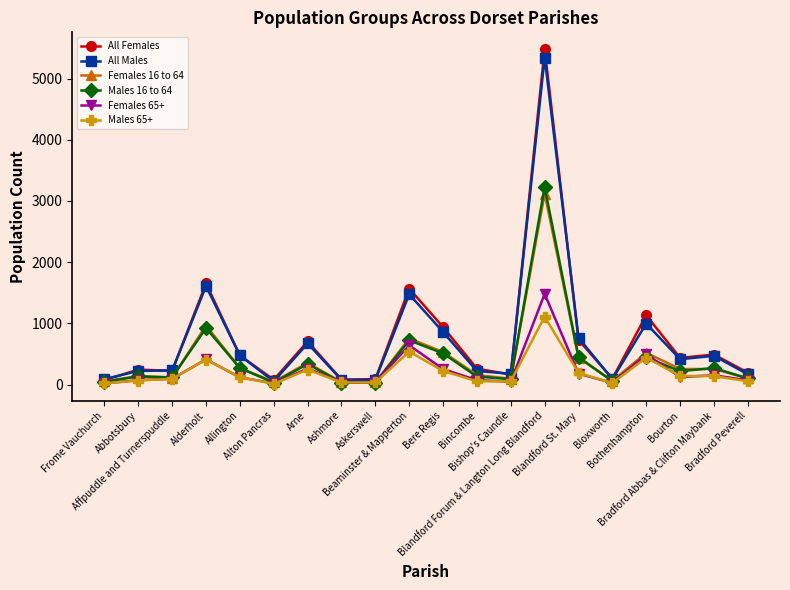

What is the sum of all Females 65+ values?

4626